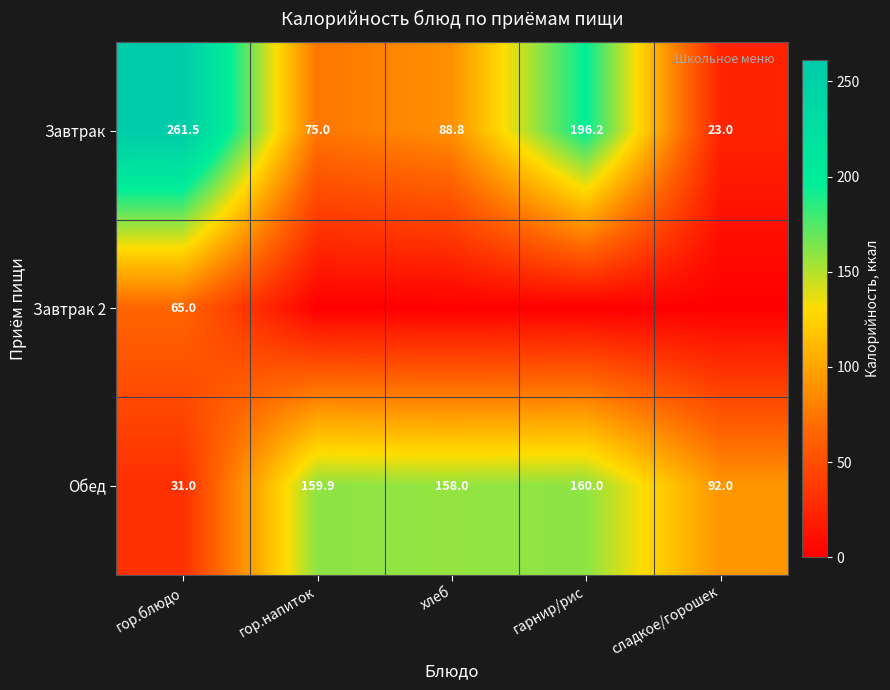

What is the difference between the second highest and minimum values in the Завтрак series?

173.2